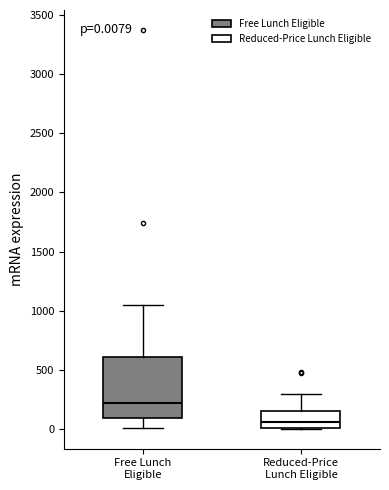

Which box's median line is the lowest?

Reduced-Price Lunch Eligible